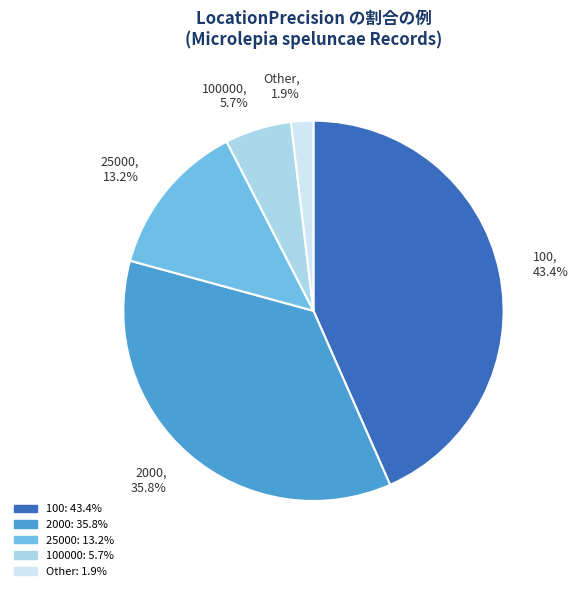

Rank the categories by value from lowest to highest.

Other, 1.9%, 100000, 5.7%, 25000, 13.2%, 2000, 35.8%, 100, 43.4%